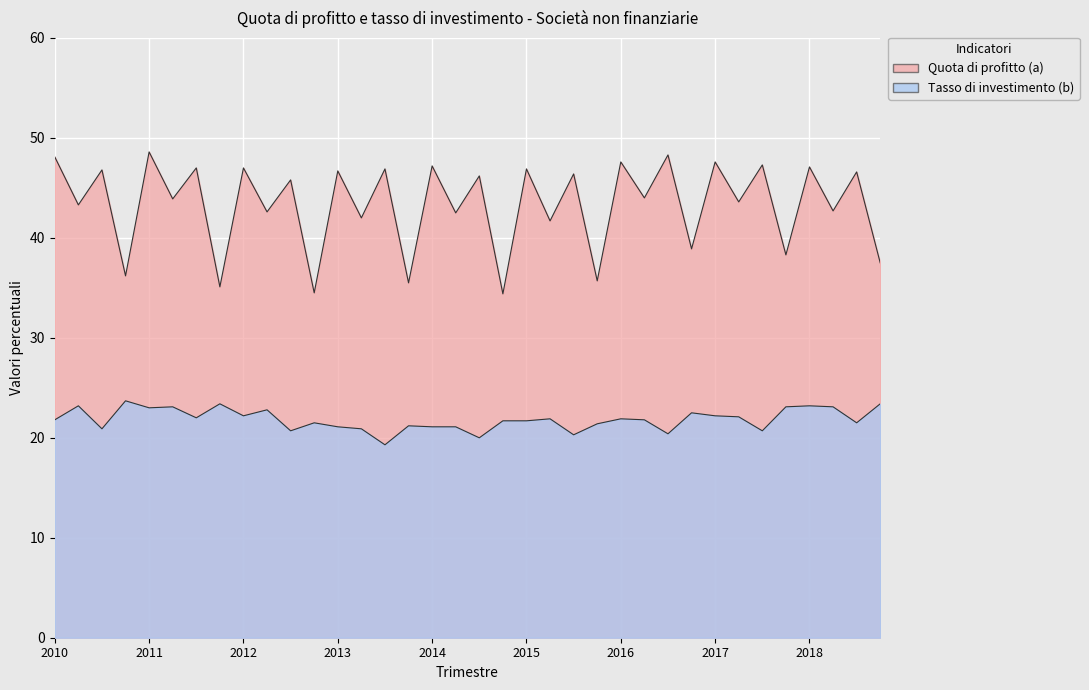

Which series has the largest total across all categories?

Quota di profitto (a)